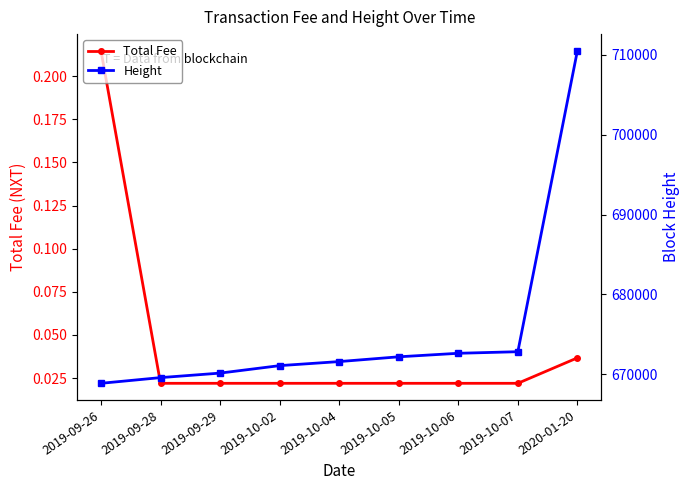

At which label does Height reach its minimum?

2019-09-26